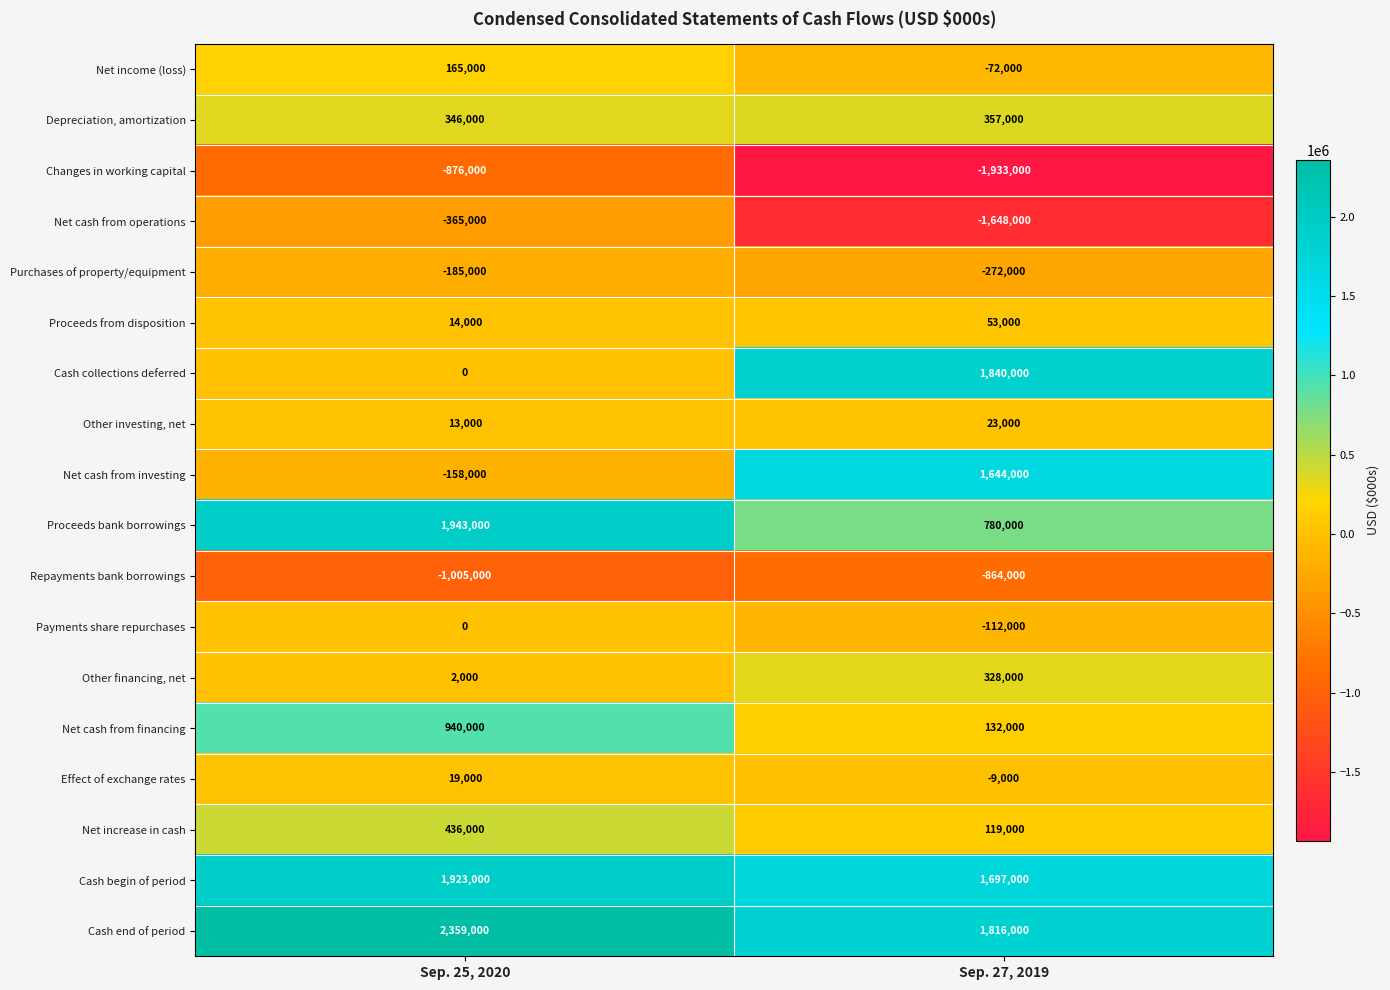

How many data points does each series have?

2